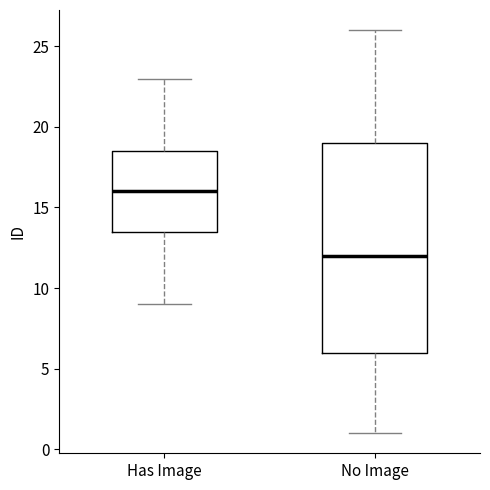

Where does the median line of the box for Has Image sit on the y-axis? The values are not printed on the chart, so give them approximately, as read against the axis.

16.0